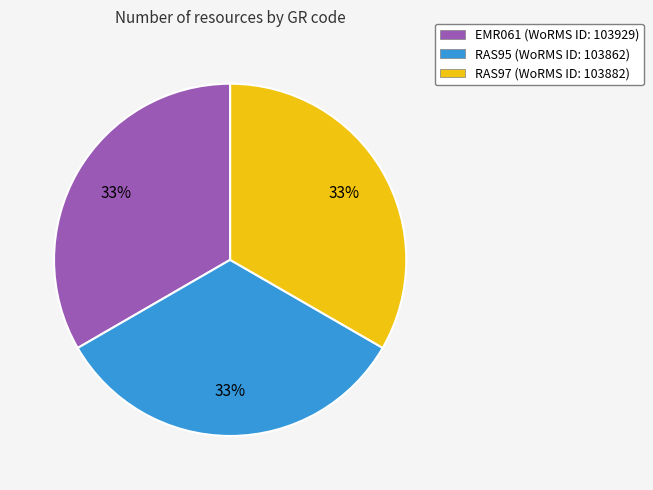

Does RAS95 account for over 50% of the chart?

No